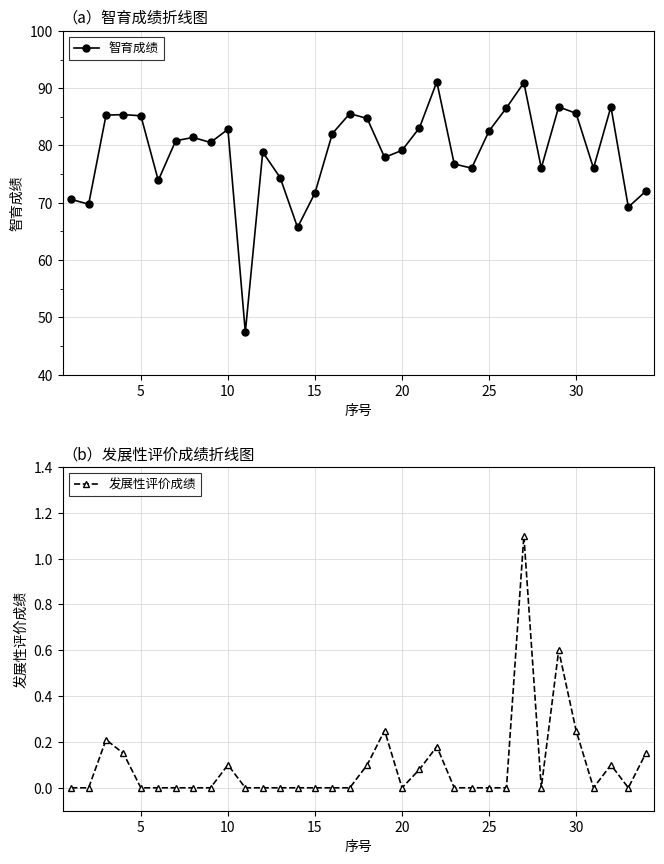

What is the average value of the 发展性评价成绩 series?

0.1